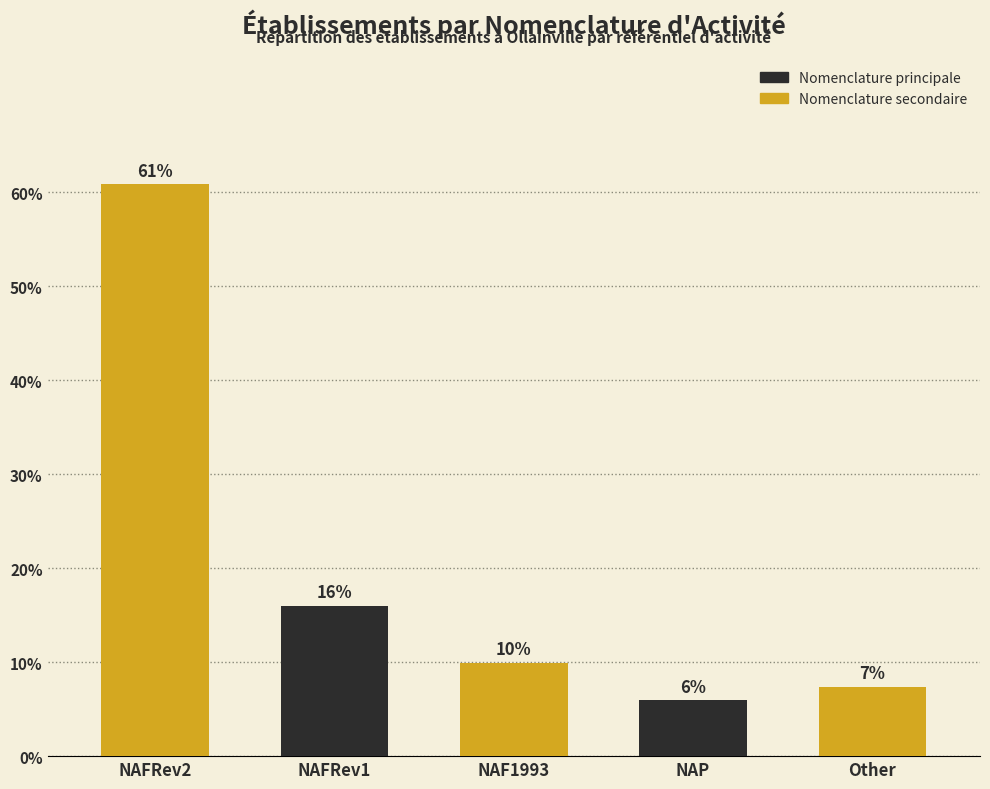

Reading right to left, extract all data points from this chart.

Other=7.4	NAP=5.9	NAF1993=9.9	NAFRev1=16.0	NAFRev2=60.8